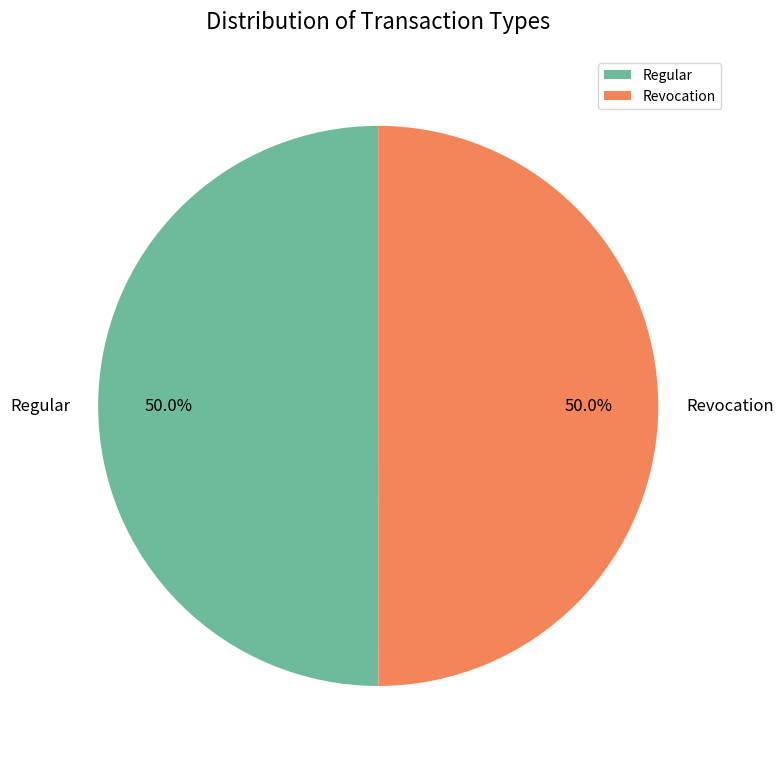

What portion of the pie excludes Regular?

50.0%